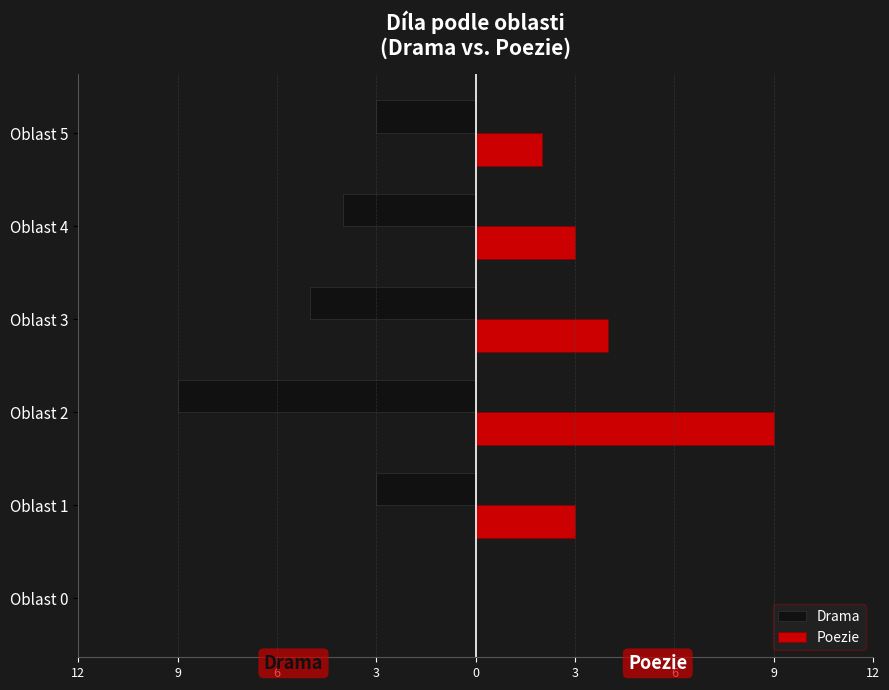

What are all the series names shown in the legend?

Drama, Poezie